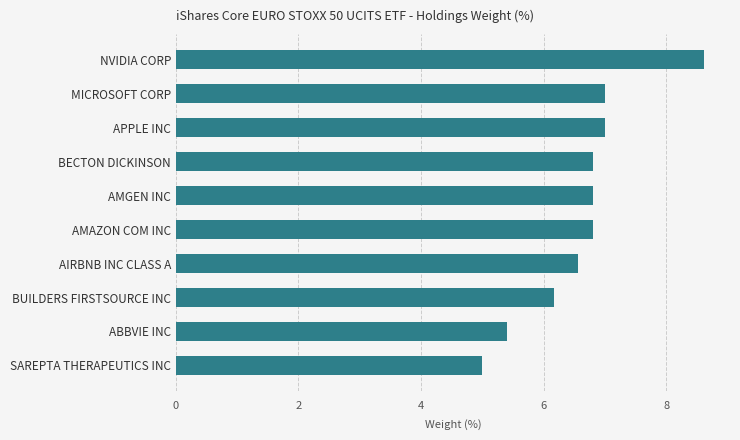

Reading bottom to top, extract all data points from this chart.

SAREPTA THERAPEUTICS INC=5.0	ABBVIE INC=5.4	BUILDERS FIRSTSOURCE INC=6.2	AIRBNB INC CLASS A=6.6	AMAZON COM INC=6.8	AMGEN INC=6.8	BECTON DICKINSON=6.8	APPLE INC=7.0	MICROSOFT CORP=7.0	NVIDIA CORP=8.6